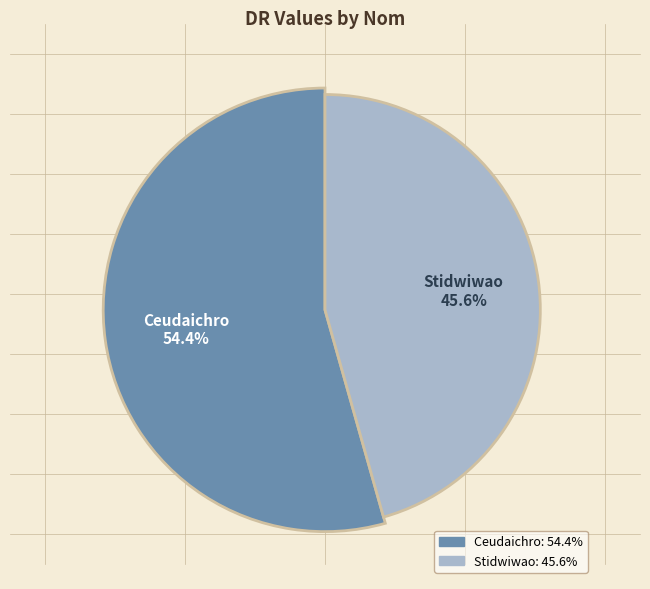

Approximately how many times larger is the value at Ceudaichro compared to Stidwiwao?

1.2